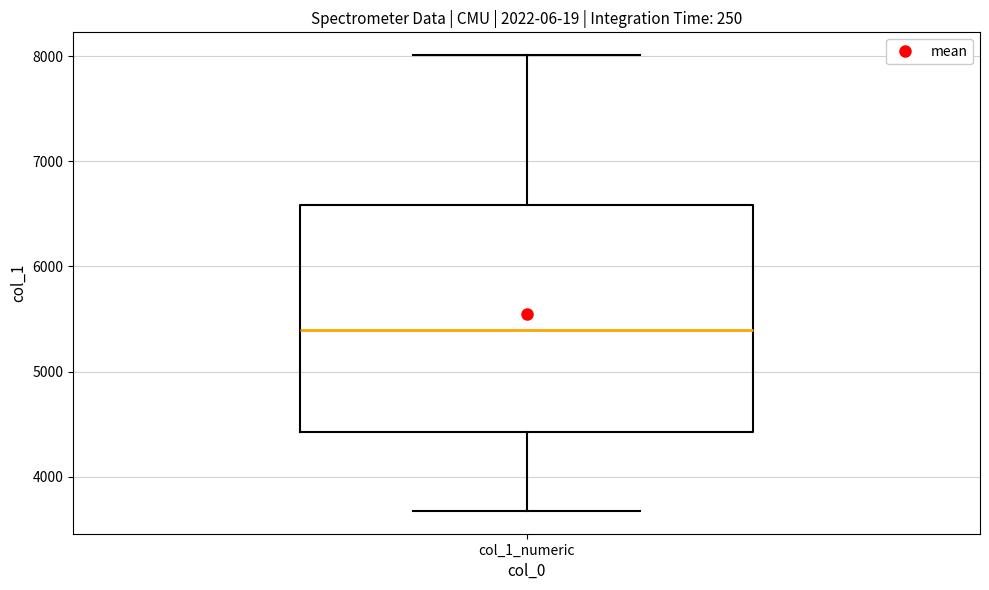

Transcribe this box plot: give where the median line is, the range the box spans, and where the two whiskers end, as read against the y-axis. The values are not printed on the chart, so give them approximately, as read against the axis.

median 5400, box 4400 to 6600, whiskers 3700 to 8000